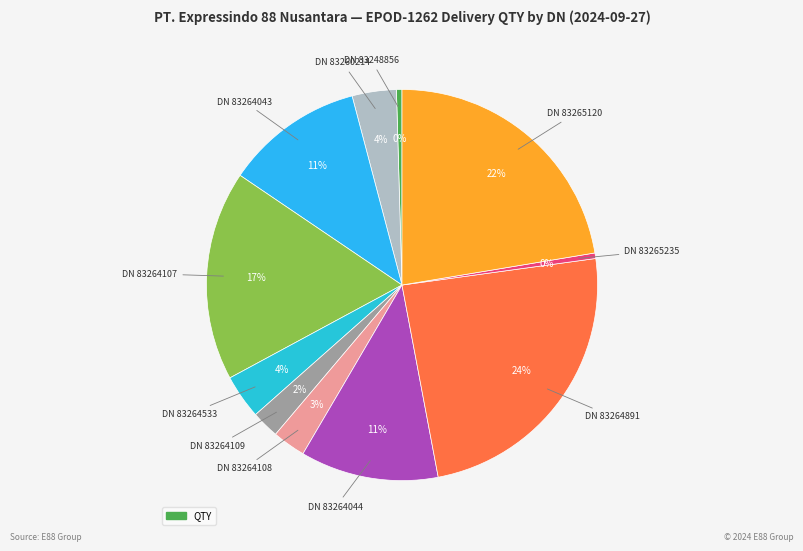

How many slices are in this pie chart?

11